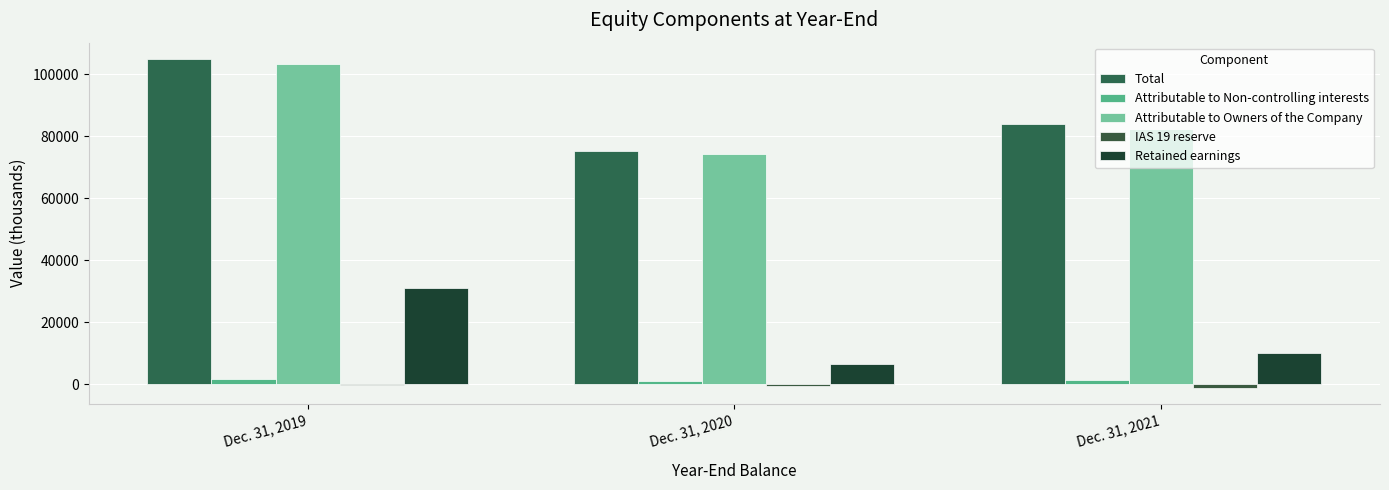

Count the number of categories in the chart.

3